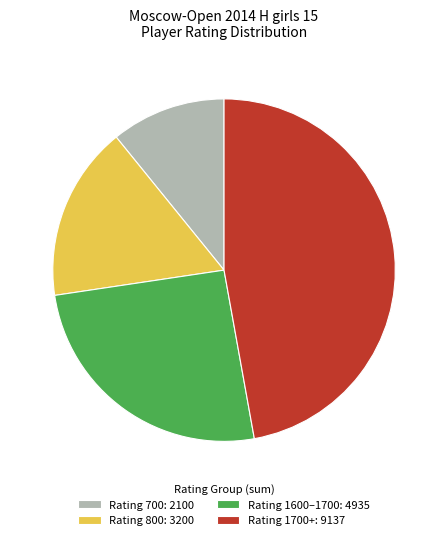

Is there any slice that represents more than half of the pie?

No